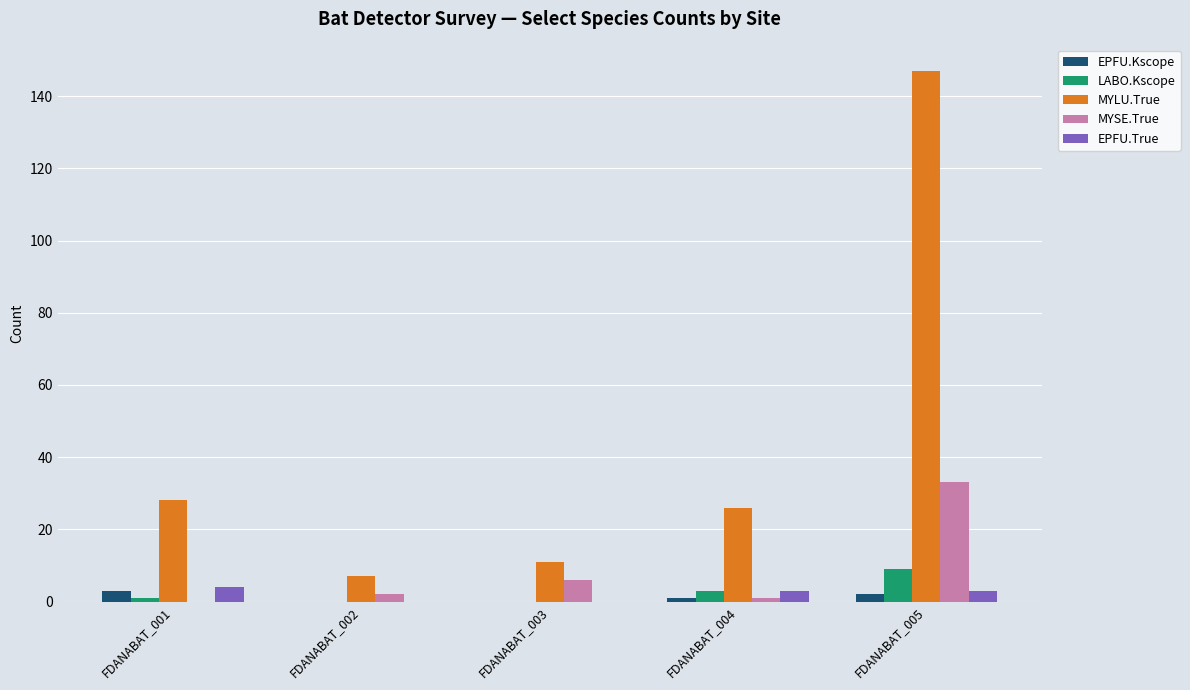

How many distinct data groups are displayed?

5